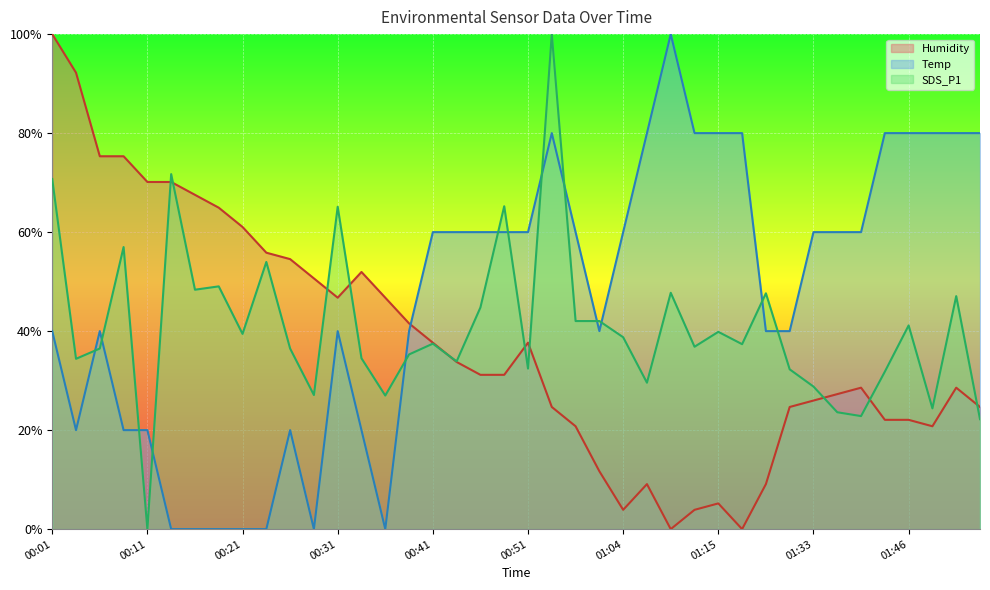

Where does the SDS_P1 series first go above 37?

00:01